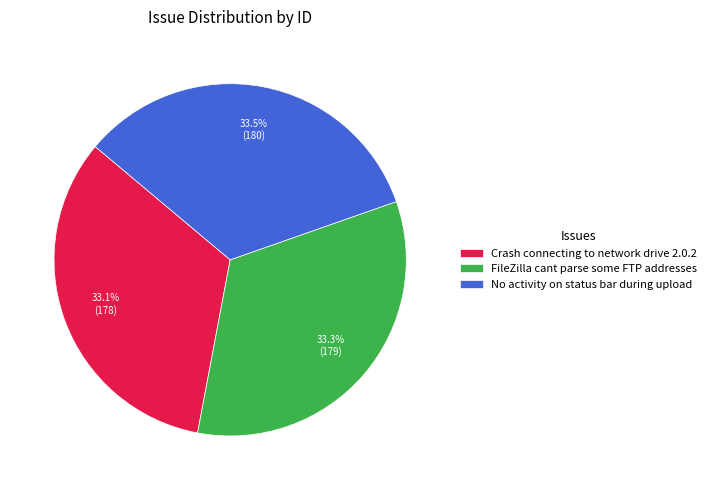

How many segments does this pie chart have?

3